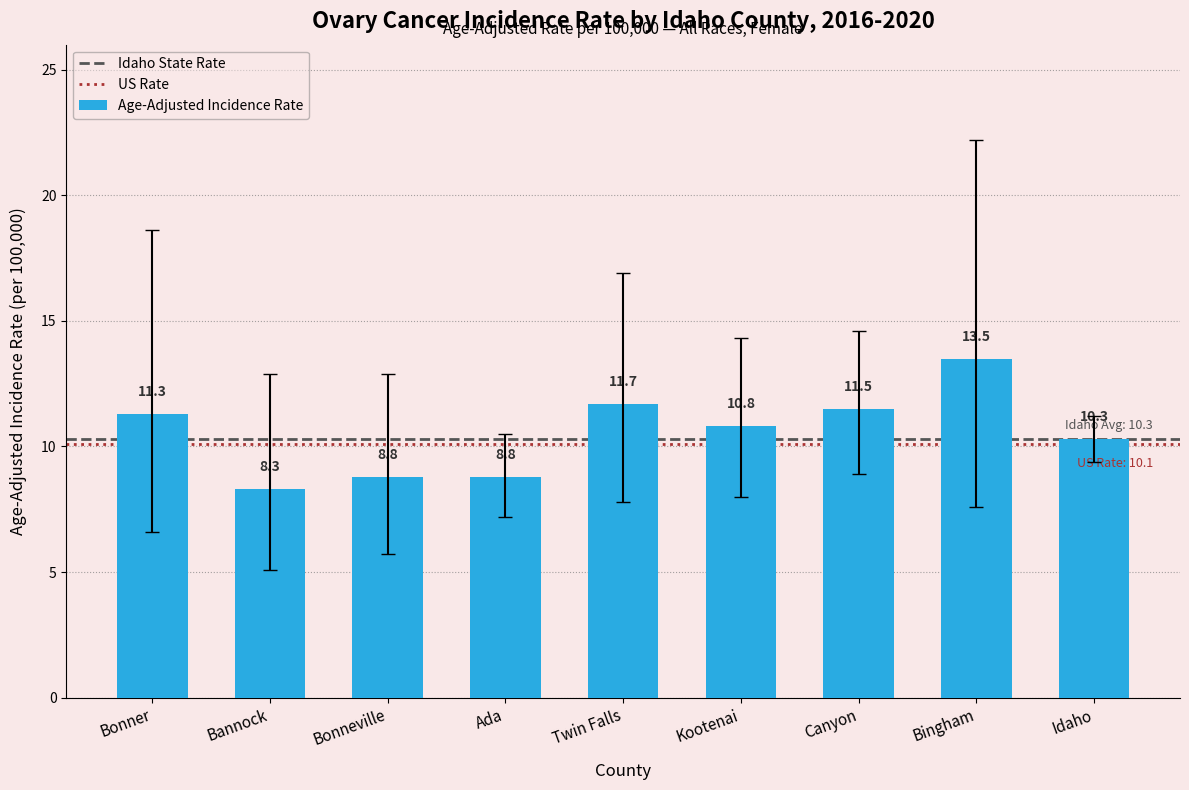

What is the change in value from Bannock to Bonneville?

+0.5